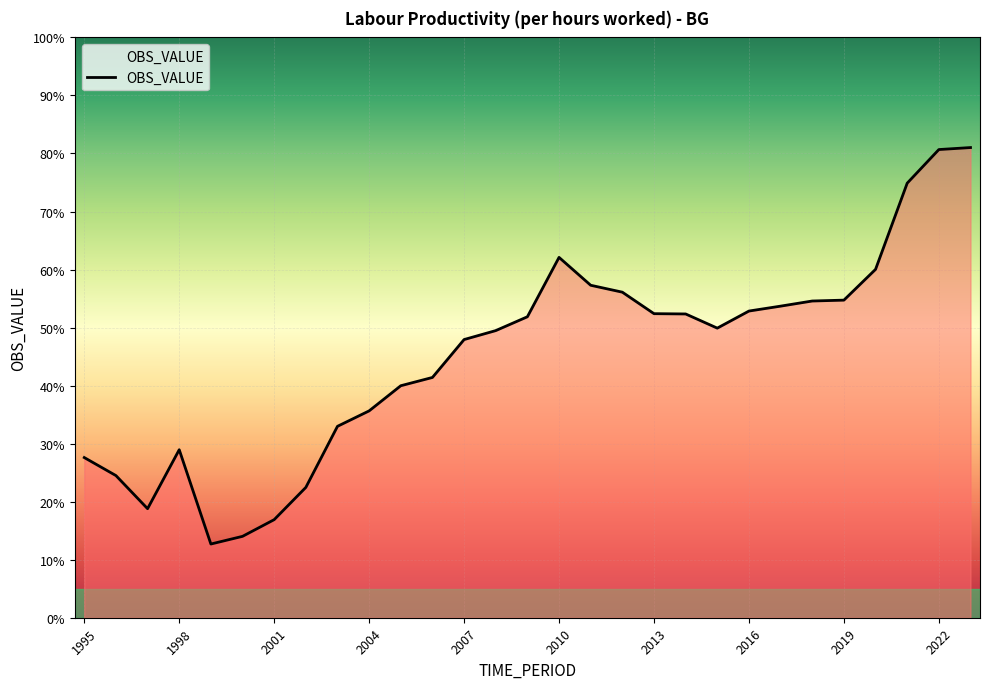

What is the smallest value displayed?

12.7